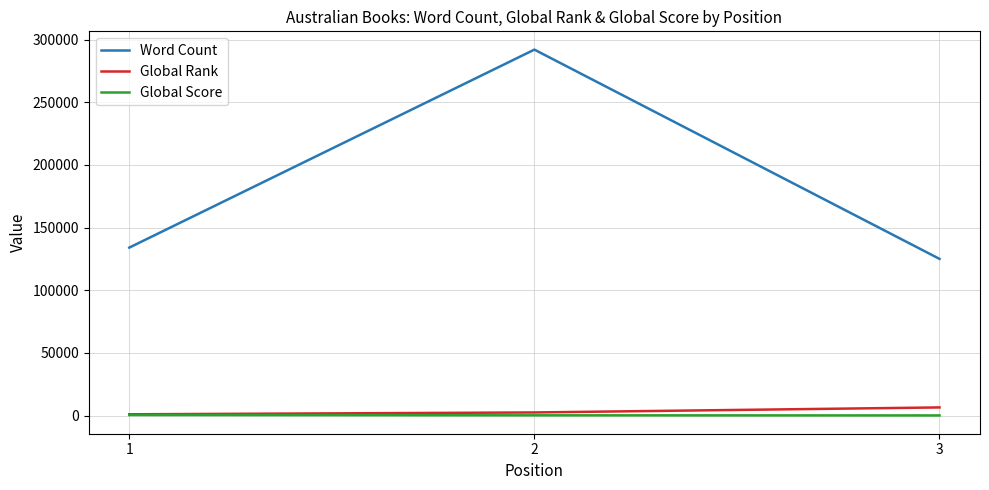

Between 1 and 2, which series saw the biggest shift?

Word Count